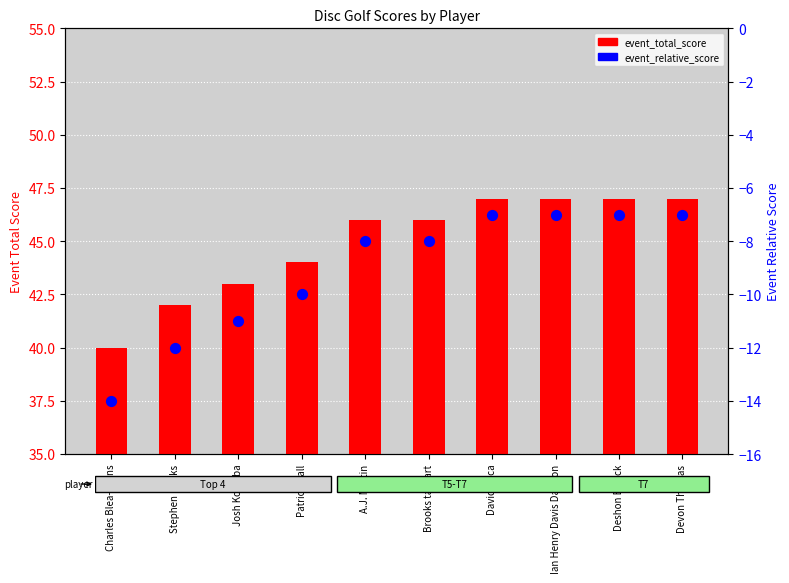

Is the value of event_total_score at Stephen Banks greater than the value of event_relative_score at Stephen Banks?

Yes